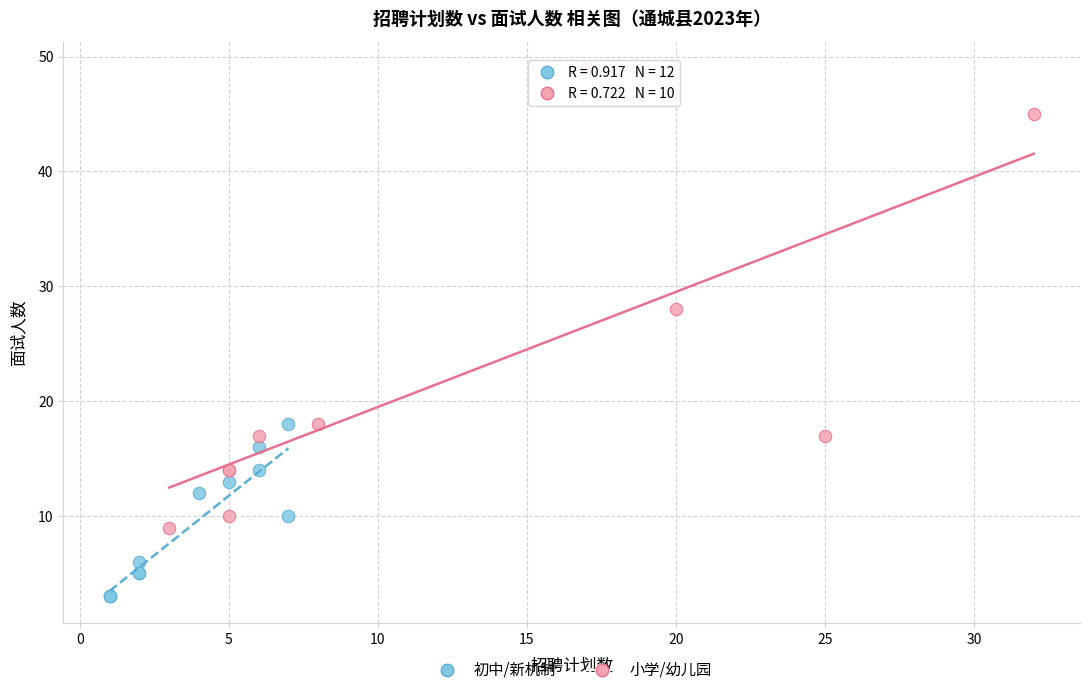

Which series has the widest spread of Y values?

小学/幼儿园